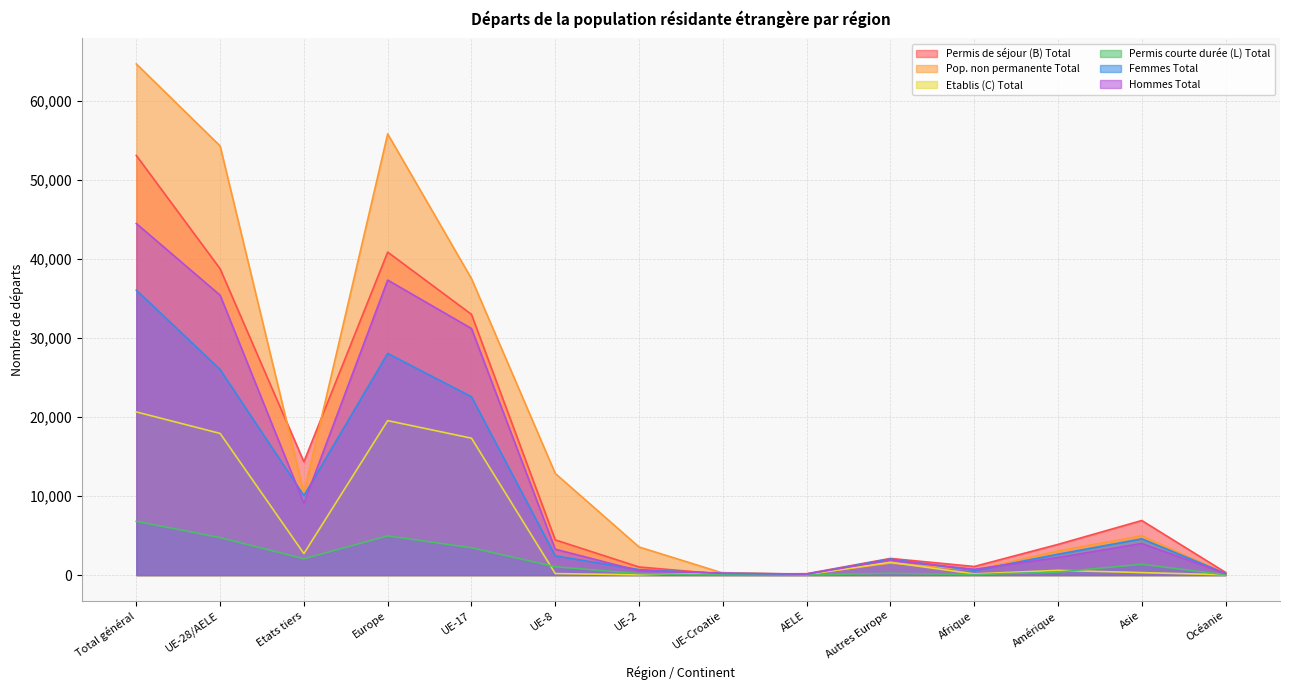

Reading right to left, what are all the values shown in this chart?

Permis de séjour (B) Total: Océanie=340	Asie=6908	Amérique=3885	Afrique=1087	Autres Europe=2109	AELE=174	UE-Croatie=120	UE-2=1025	UE-8=4456	UE-17=33009	Europe=40893	Etats tiers=14345	UE-28/AELE=38784	Total général=53129
Pop. non permanente Total: Océanie=207	Asie=4973	Amérique=3055	Afrique=617	Autres Europe=1522	AELE=122	UE-Croatie=255	UE-2=3559	UE-8=12865	UE-17=37534	Europe=55857	Etats tiers=10381	UE-28/AELE=54335	Total général=64716
Etablis (C) Total: Océanie=38	Asie=315	Amérique=598	Afrique=150	Autres Europe=1620	AELE=59	UE-Croatie=319	UE-2=32	UE-8=192	UE-17=17333	Europe=19555	Etats tiers=2721	UE-28/AELE=17935	Total général=20656
Permis courte durée (L) Total: Océanie=36	Asie=1369	Amérique=377	Afrique=62	Autres Europe=221	AELE=15	UE-Croatie=32	UE-2=182	UE-8=1057	UE-17=3455	Europe=4962	Etats tiers=2065	UE-28/AELE=4741	Total général=6806
Femmes Total: Océanie=214	Asie=4591	Amérique=2639	Afrique=566	Autres Europe=2034	AELE=117	UE-Croatie=209	UE-2=689	UE-8=2432	UE-17=22579	Europe=28060	Etats tiers=10052	UE-28/AELE=26026	Total général=36078
Hommes Total: Océanie=200	Asie=4001	Amérique=2221	Afrique=733	Autres Europe=1916	AELE=131	UE-Croatie=262	UE-2=550	UE-8=3273	UE-17=31218	Europe=37350	Etats tiers=9079	UE-28/AELE=35434	Total général=44513